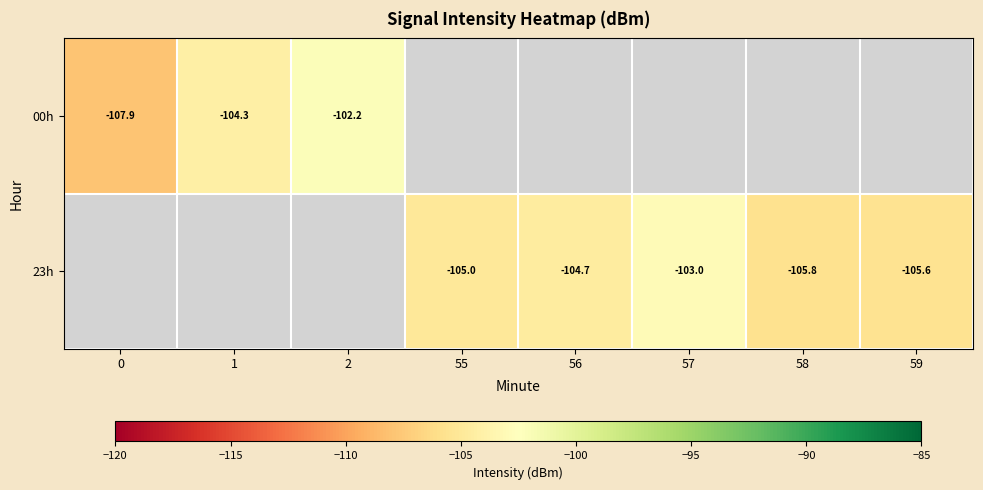

List the labels in order of 00h value, smallest first.

0, 1, 2, 55, 56, 57, 58, 59